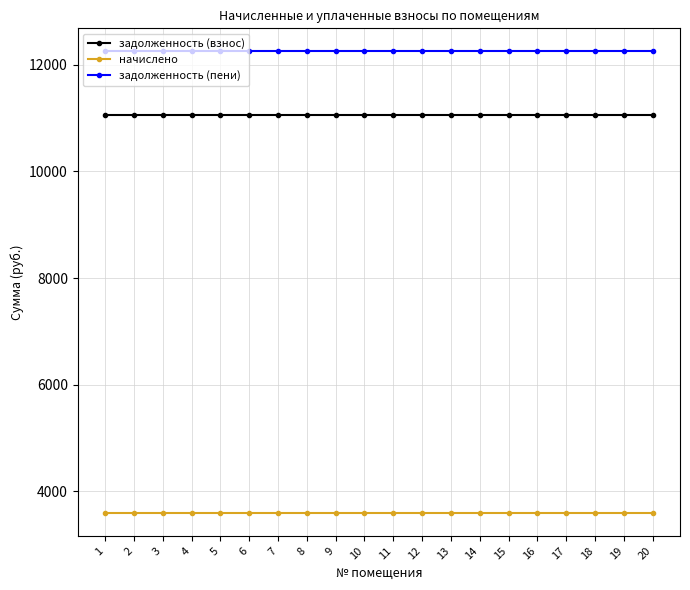

At how many categories does at least one series exceed 5401?

20